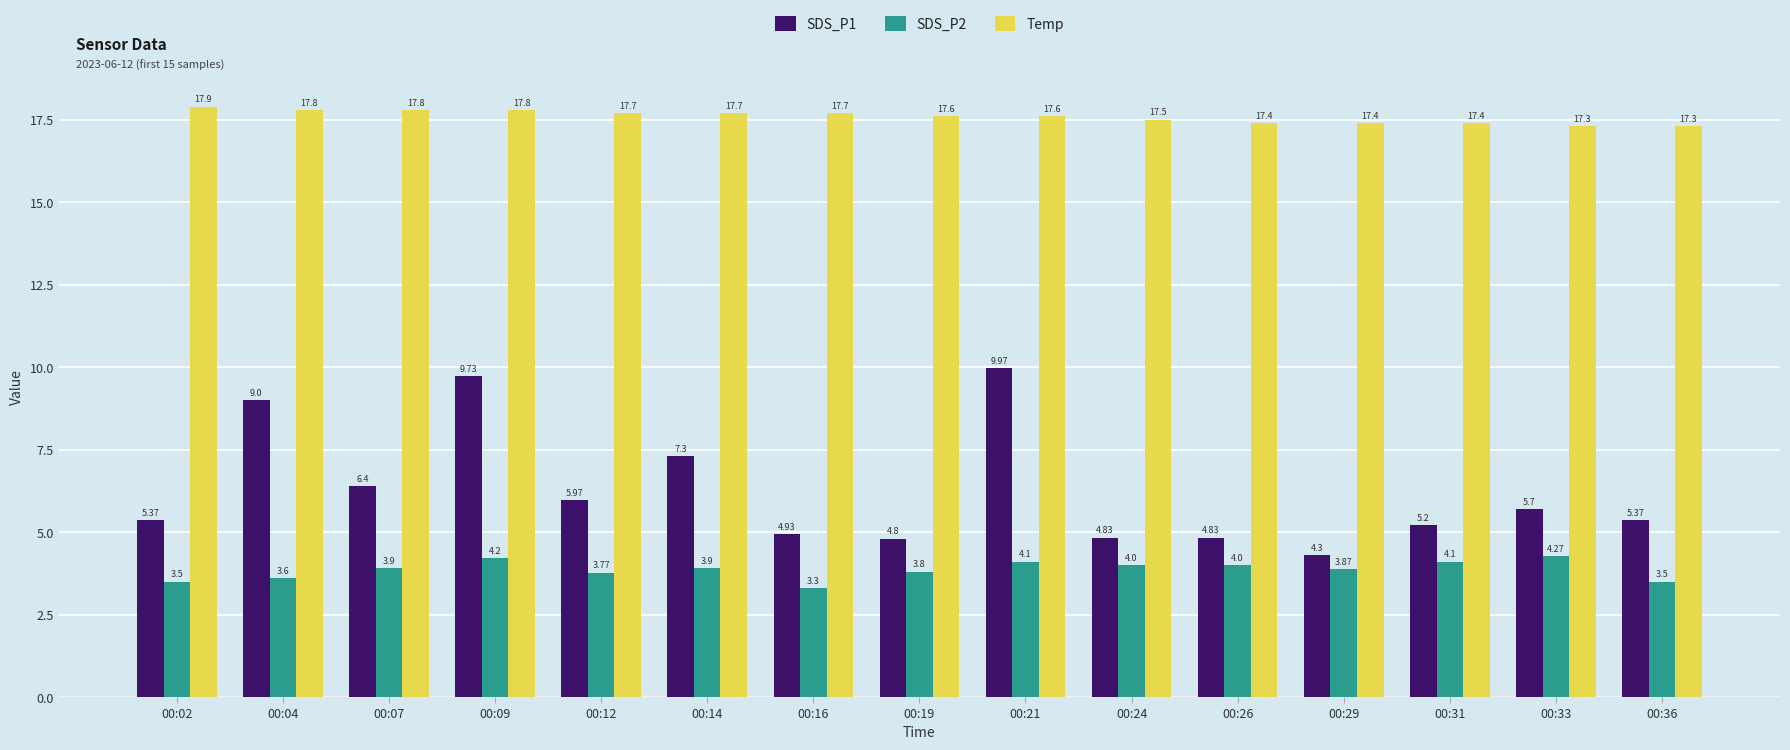

Which series changed the most between 00:02 and 00:26?

SDS_P1